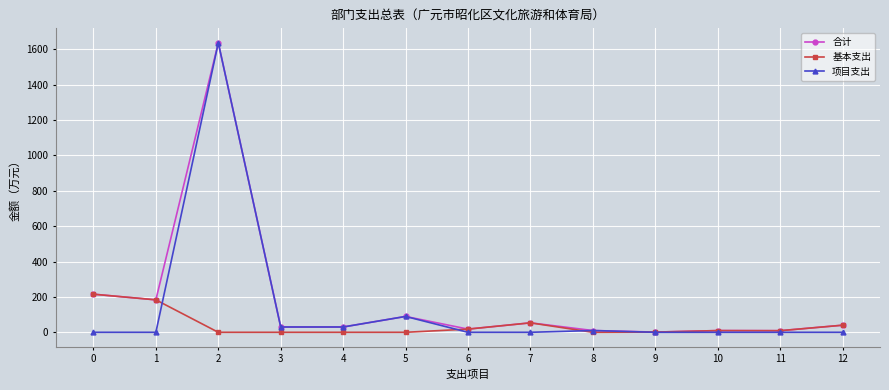

What is the value of the 合计 point at the 3rd from the left?

1636.2